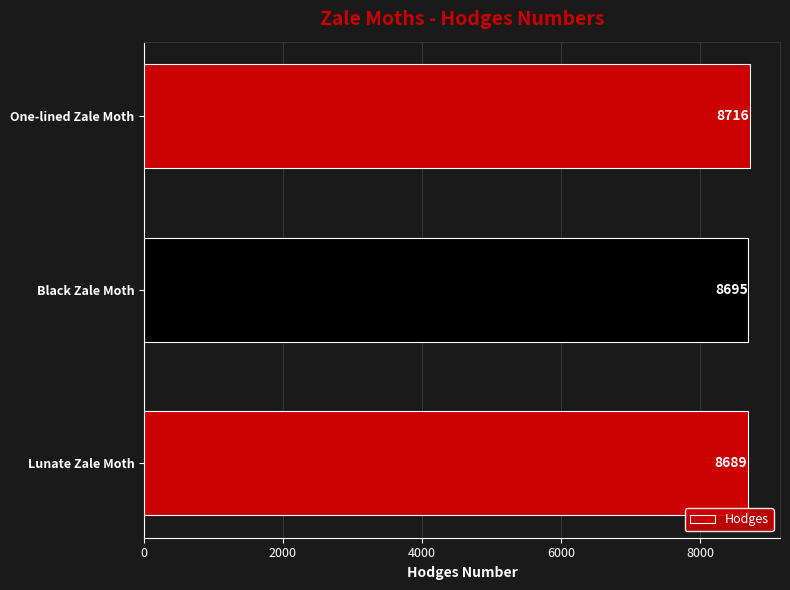

The value at Lunate Zale Moth is 2709. True or false?

False